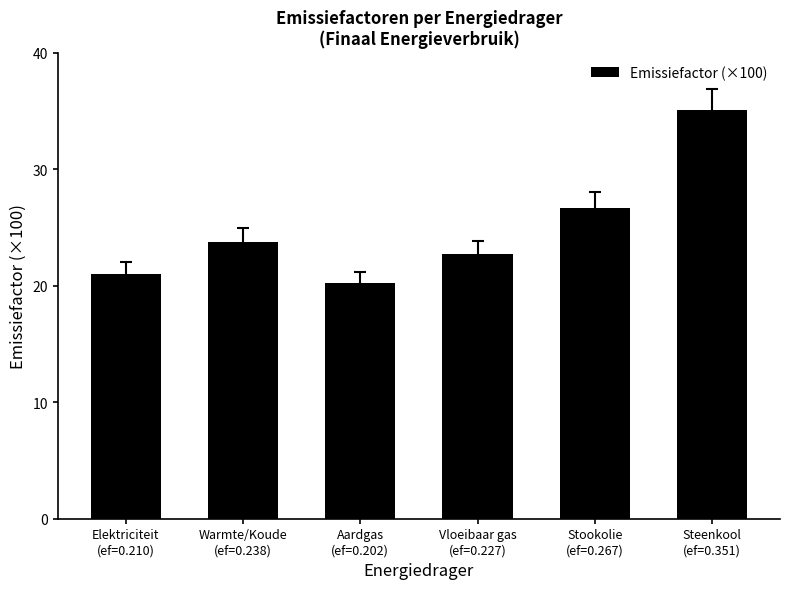

At which category does the chart reach its peak across all series?

Steenkool
(ef=0.351)